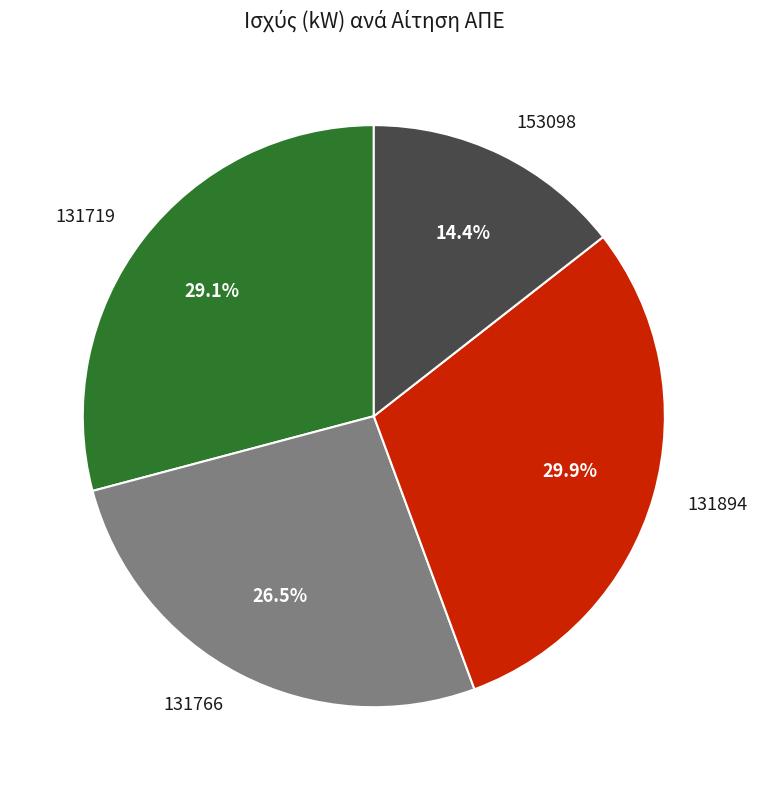

Is 131719 the majority of the pie?

No